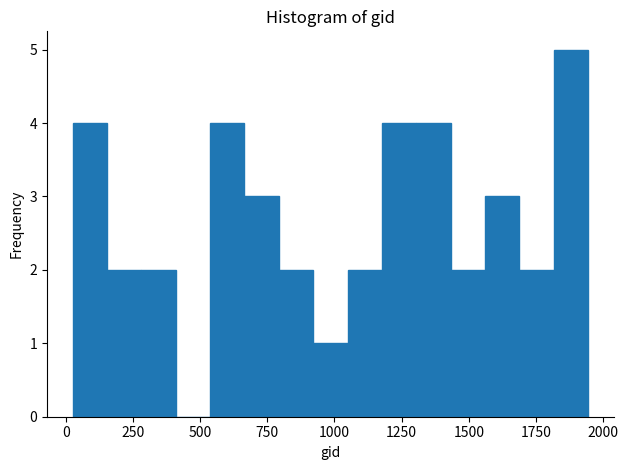

Read against the x-axis, roughly where is the centre of the tallest bar?

1900